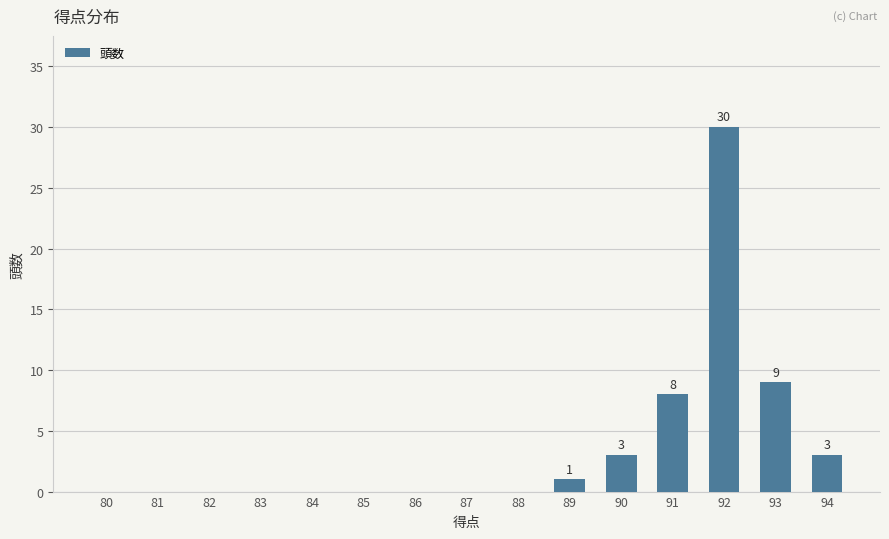

Reading left to right, list all the values displayed in this chart.

80=0	81=0	82=0	83=0	84=0	85=0	86=0	87=0	88=0	89=1	90=3	91=8	92=30	93=9	94=3